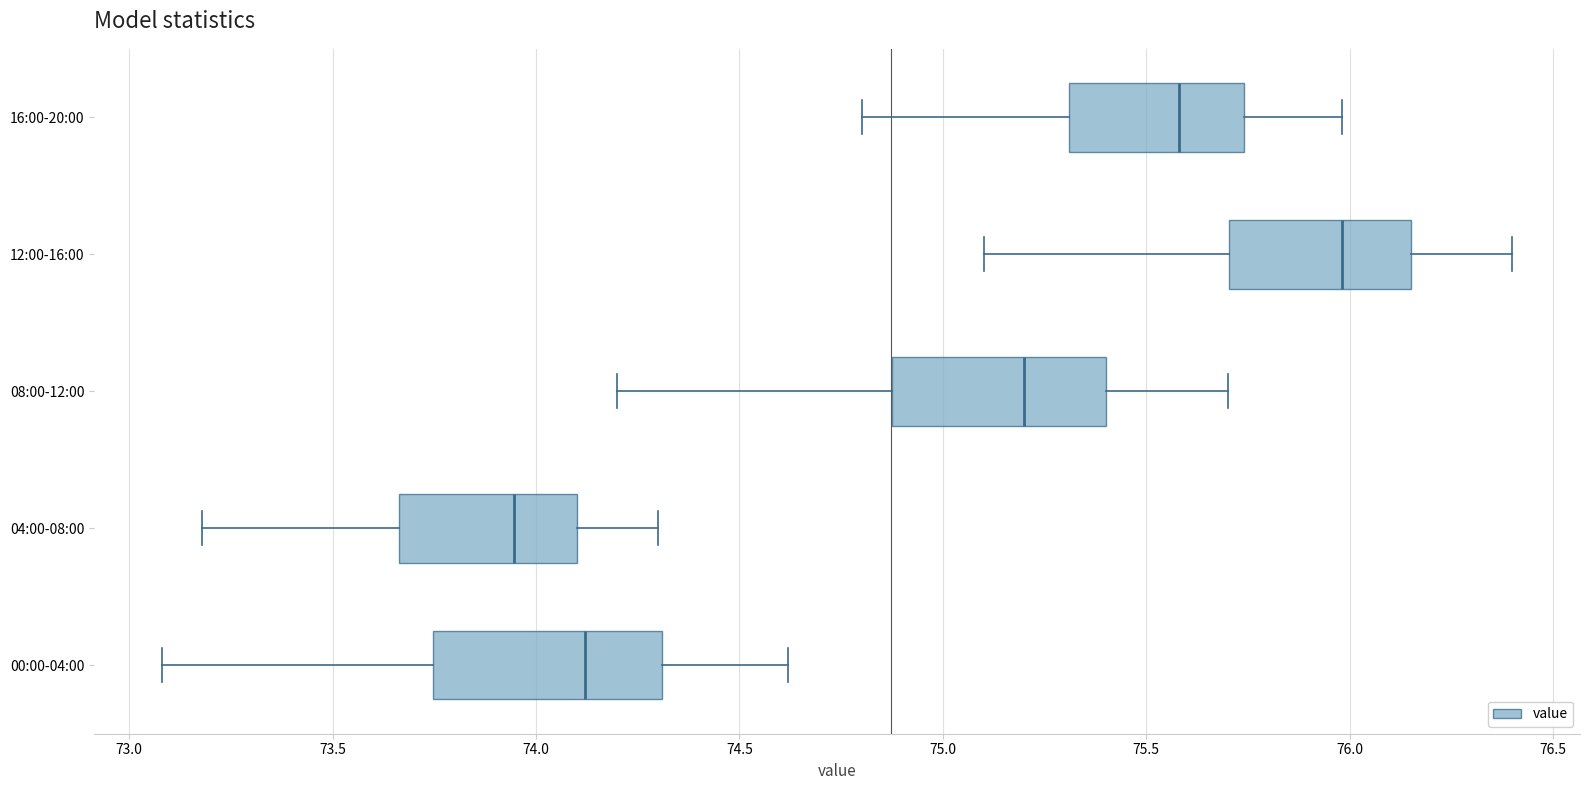

Reading bottom to top, read every box against the x-axis: the position of its median line, the range the box covers, and the ends of its whiskers. The values are not printed on the chart, so give them approximately, as read against the axis.

00:00-04:00: median 74.10, box 73.75 to 74.30, whiskers 73.10 to 74.60
04:00-08:00: median 73.95, box 73.65 to 74.10, whiskers 73.20 to 74.30
08:00-12:00: median 75.20, box 74.90 to 75.40, whiskers 74.20 to 75.70
12:00-16:00: median 76.00, box 75.70 to 76.15, whiskers 75.10 to 76.40
16:00-20:00: median 75.60, box 75.30 to 75.75, whiskers 74.80 to 76.00